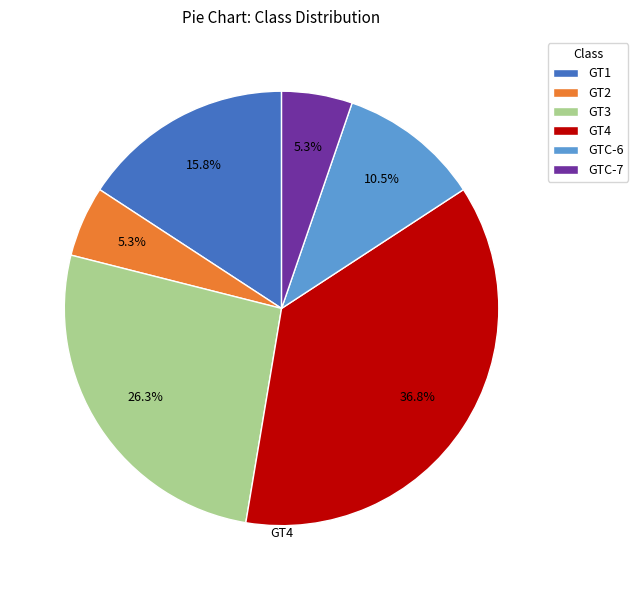

True or false: GT4 accounts for 37% of the total.

True